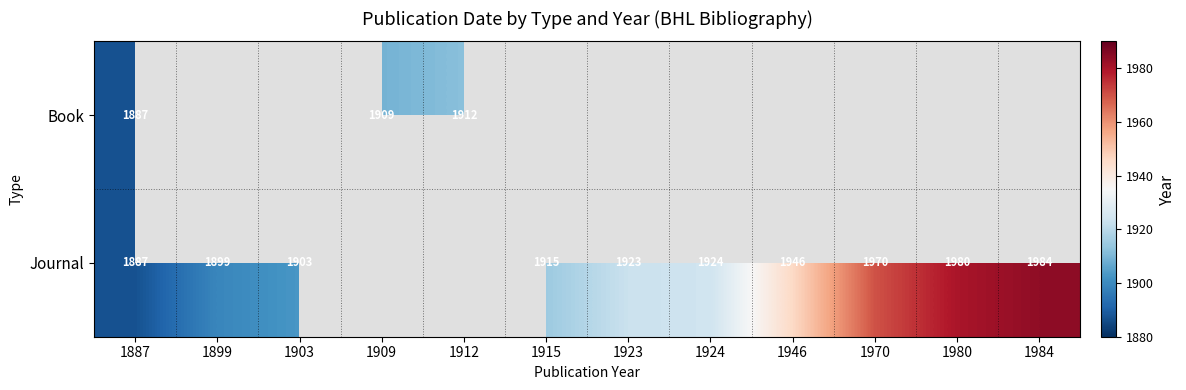

At which category is the sum across all series the highest?

1887